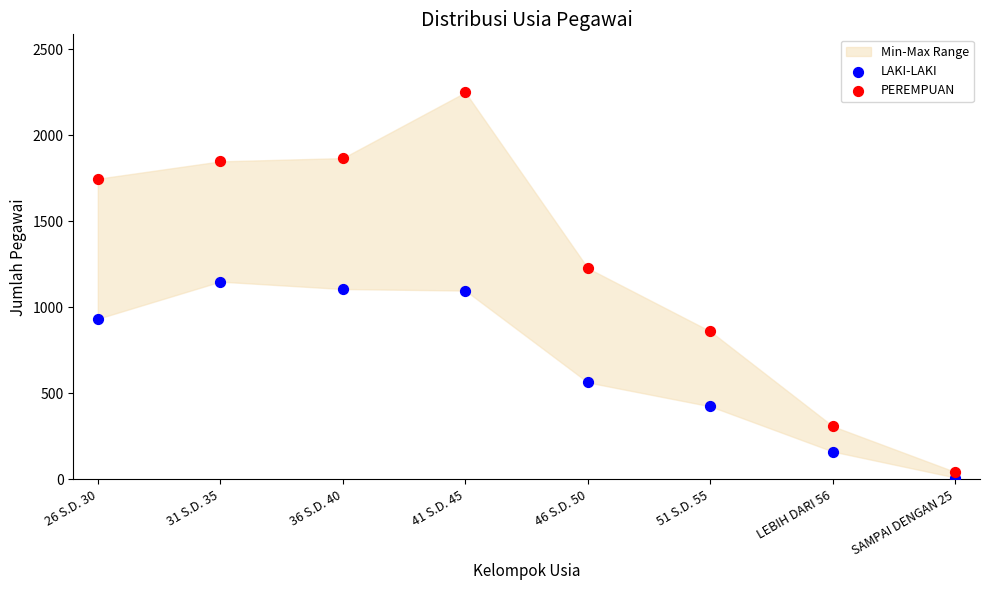

Across all data points, what is the range of Y values (max minus min)?

2239